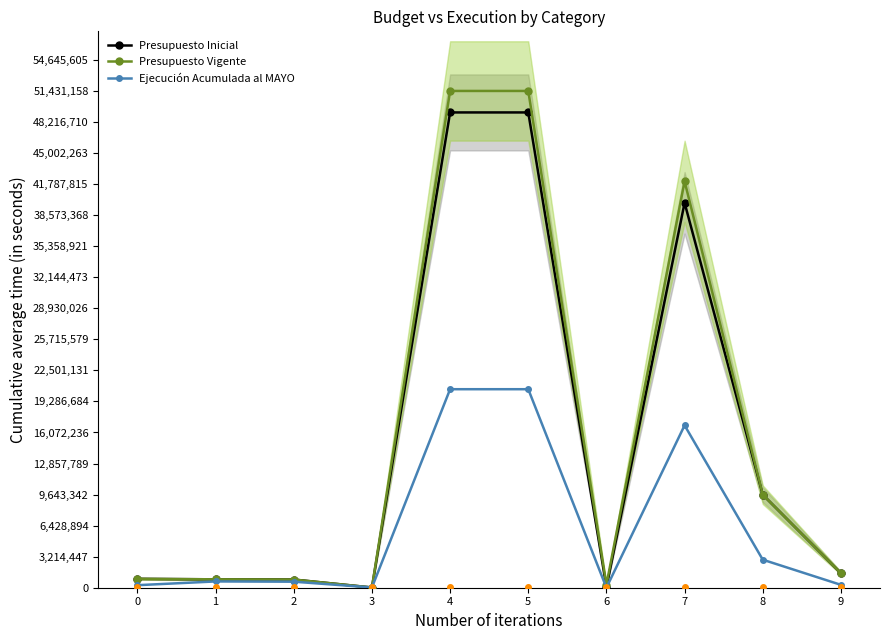

Is this an area chart (filled region under the line)?

No